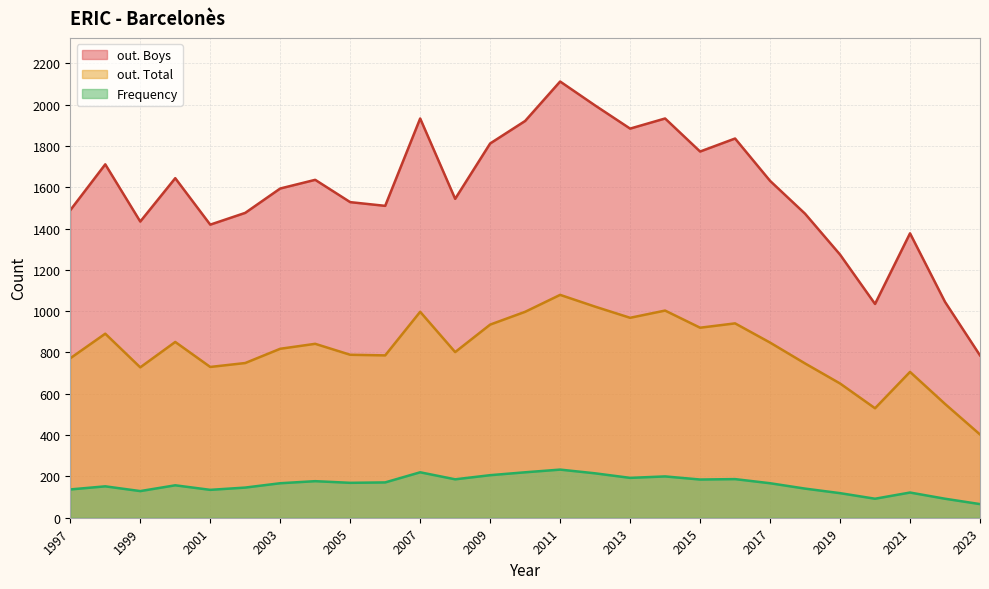

The out. Boys series shows 1836 at 2016. True or false?

True